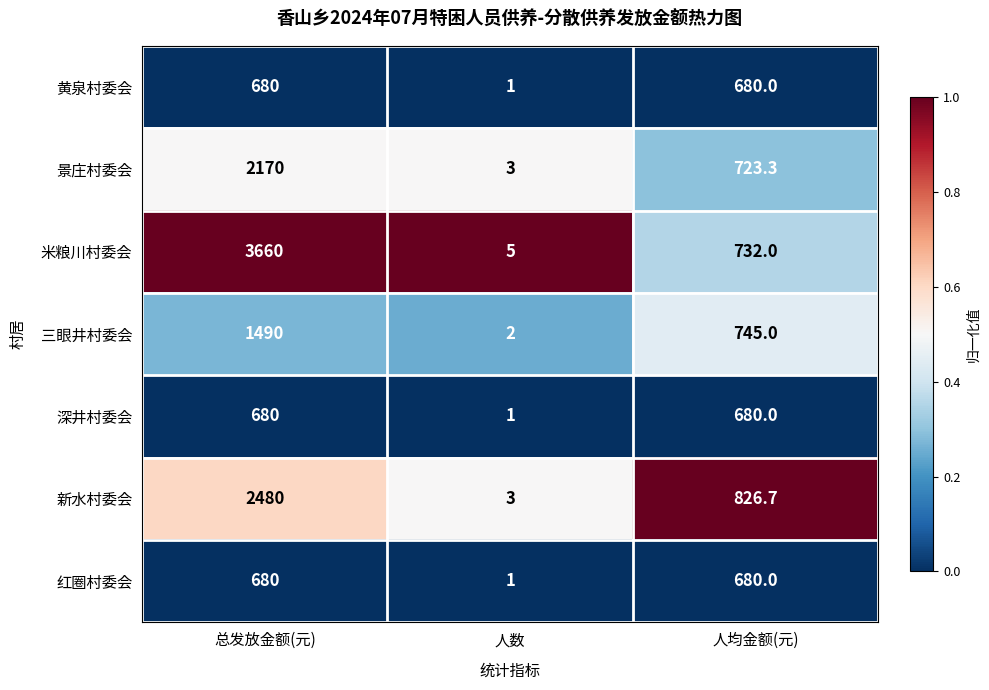

At which category does the chart reach its minimum across all series?

人数